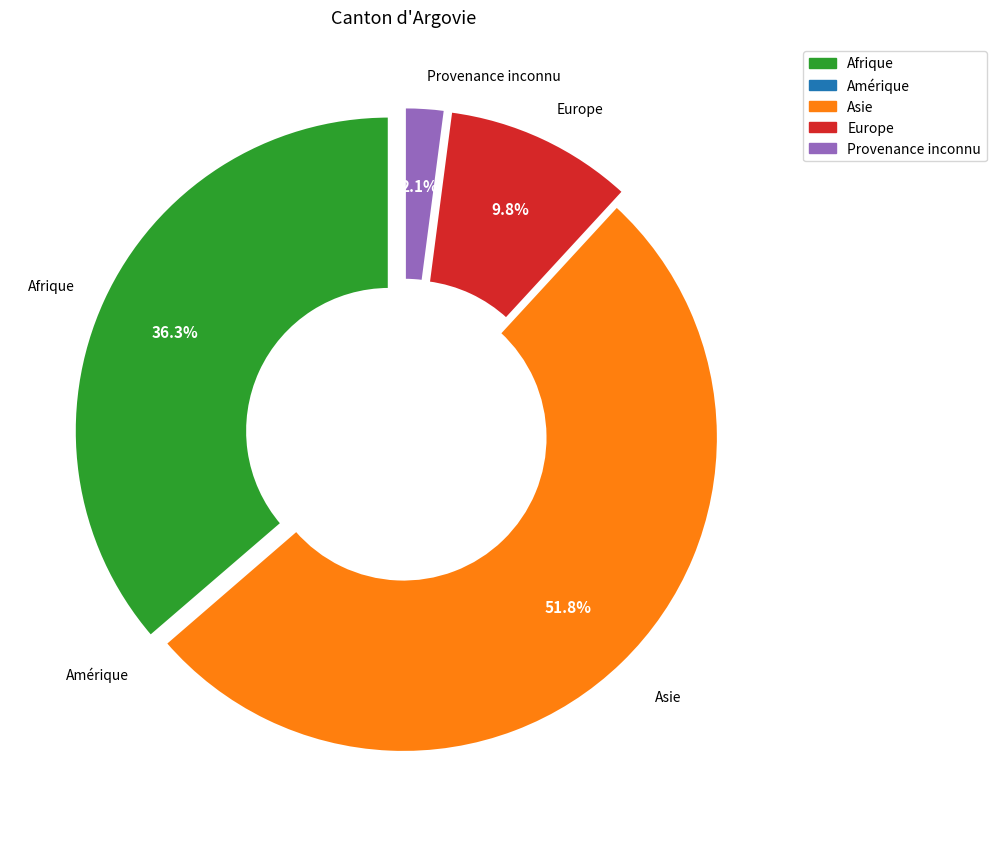

Approximately how many times larger is the value at Provenance inconnu compared to Europe?

0.2